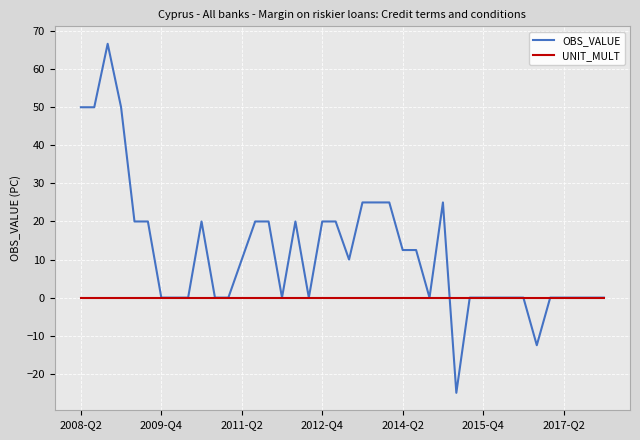

What is the minimum value shown in the chart?

-25.0